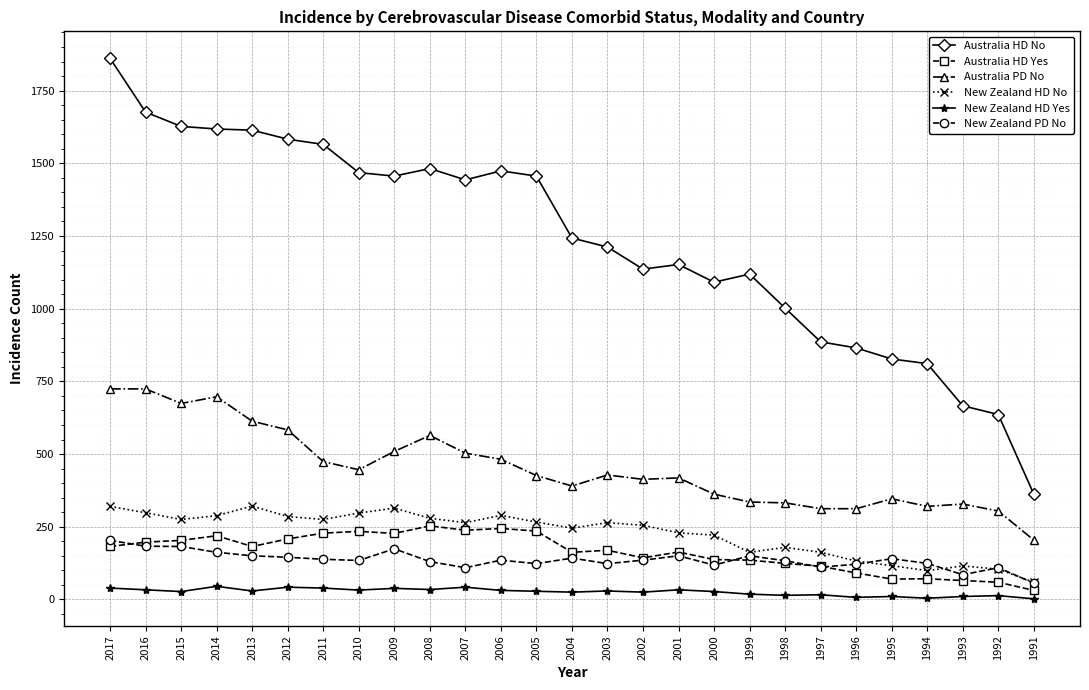

True or false: New Zealand HD No and Australia HD No intersect in this chart.

False